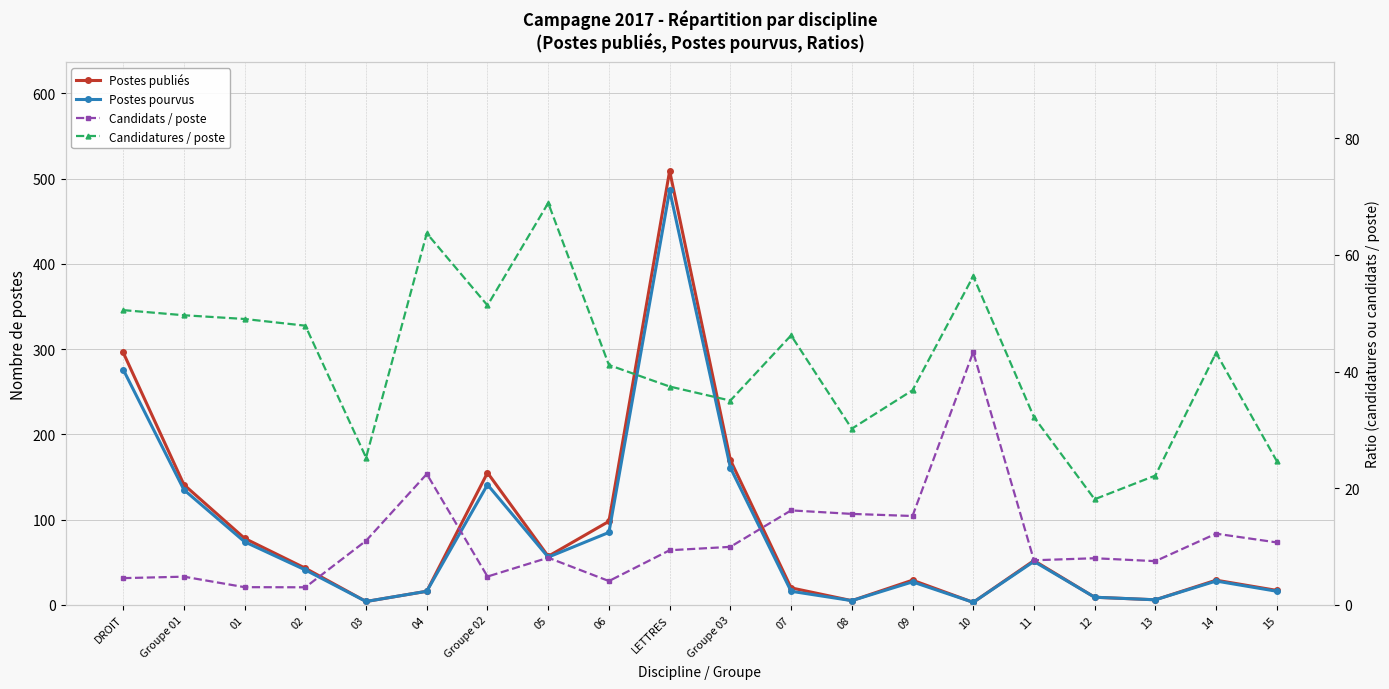

True or false: Postes pourvus and Candidatures / poste cross at least once.

True